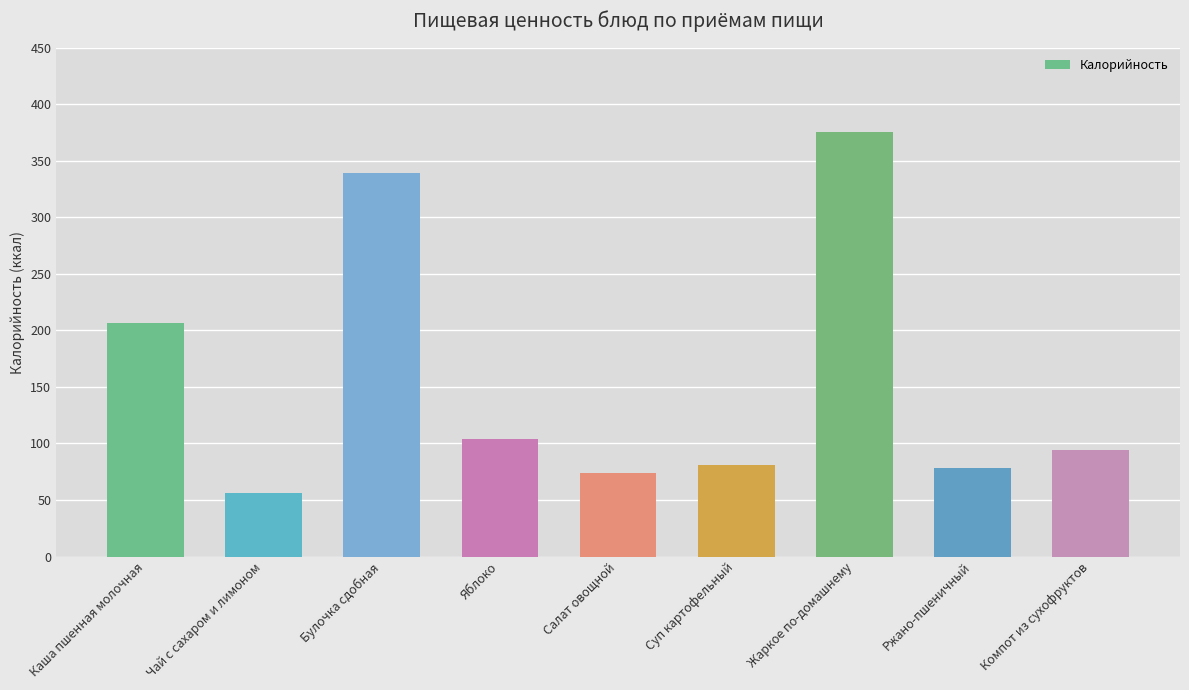

What is the change in value from Чай с сахаром и лимоном to Булочка сдобная?

+283.0